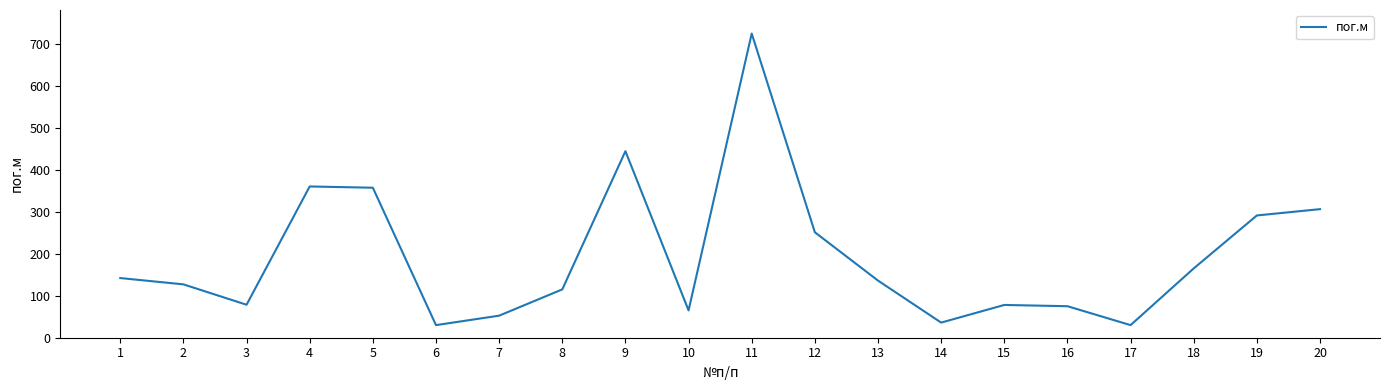

At which label does the data first exceed 136?

1